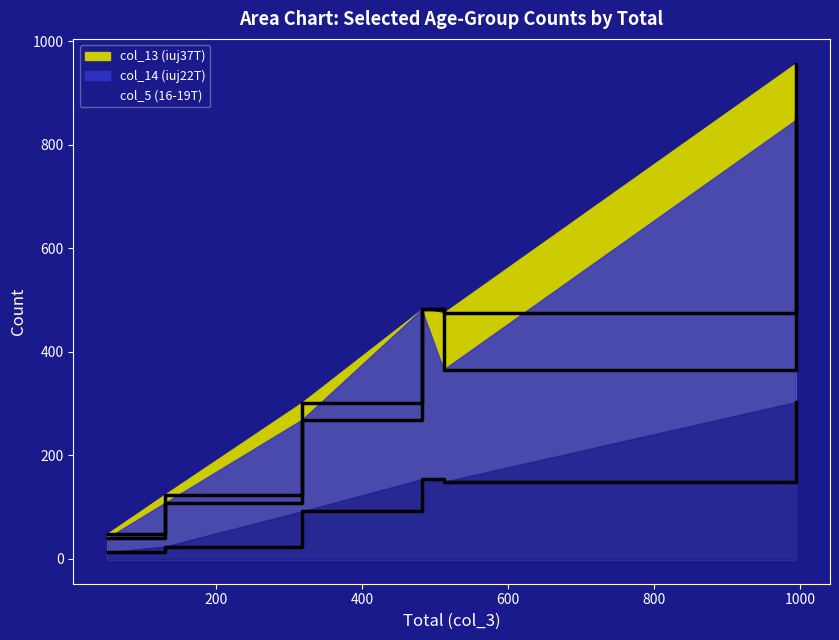

True or false: col_13 (iuj37T) has more than 1 points higher than both neighbors.

False